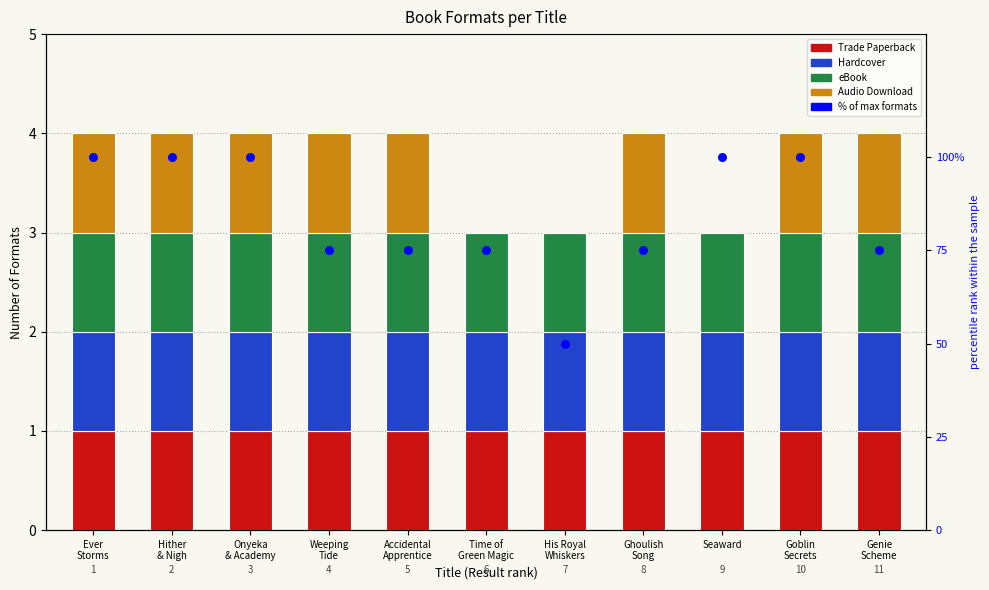

Is the value of Audio Download at Ghoulish
Song greater than the value of Hardcover at Accidental
Apprentice?

No